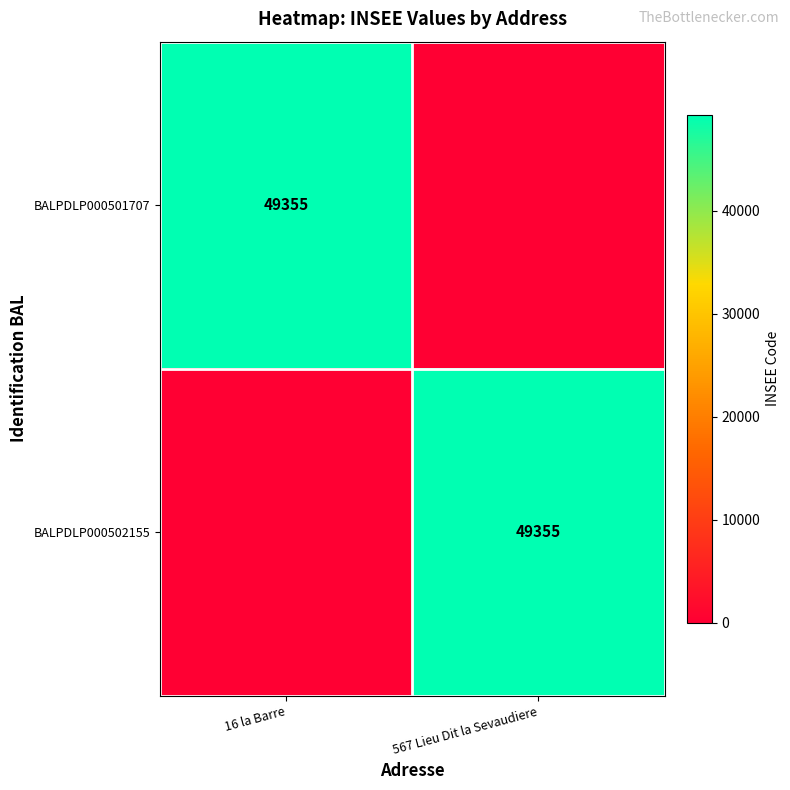

The BALPDLP000501707 series shows 49355 at 16 la Barre. True or false?

True